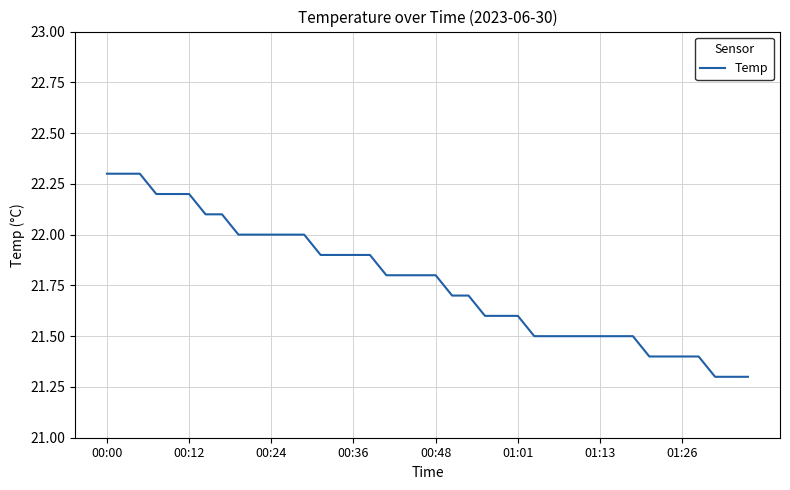

What is the greatest value displayed?

22.3